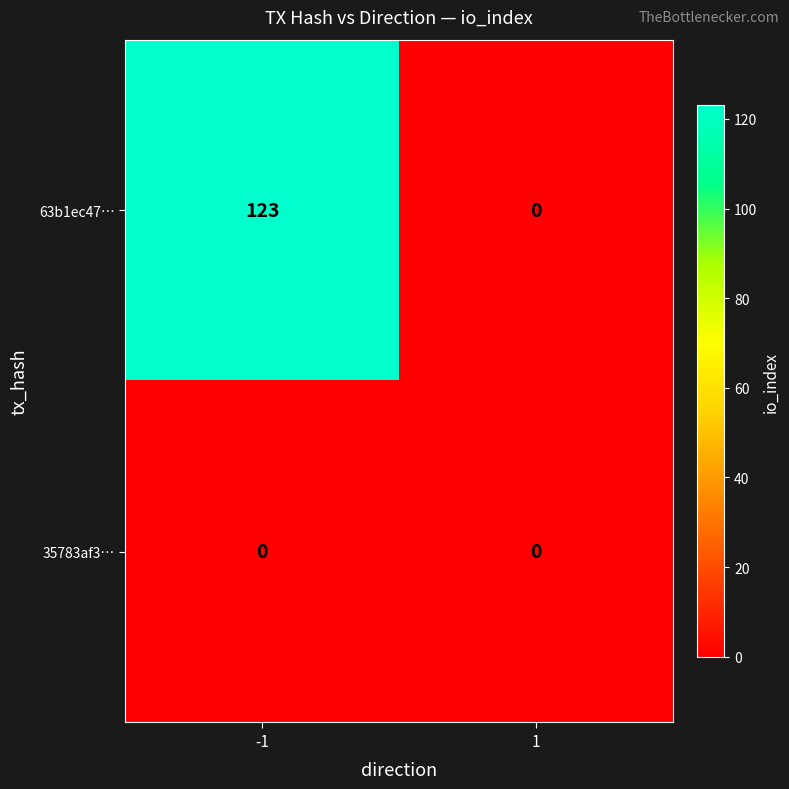

What is the average value of the 63b1ec47… series?

62